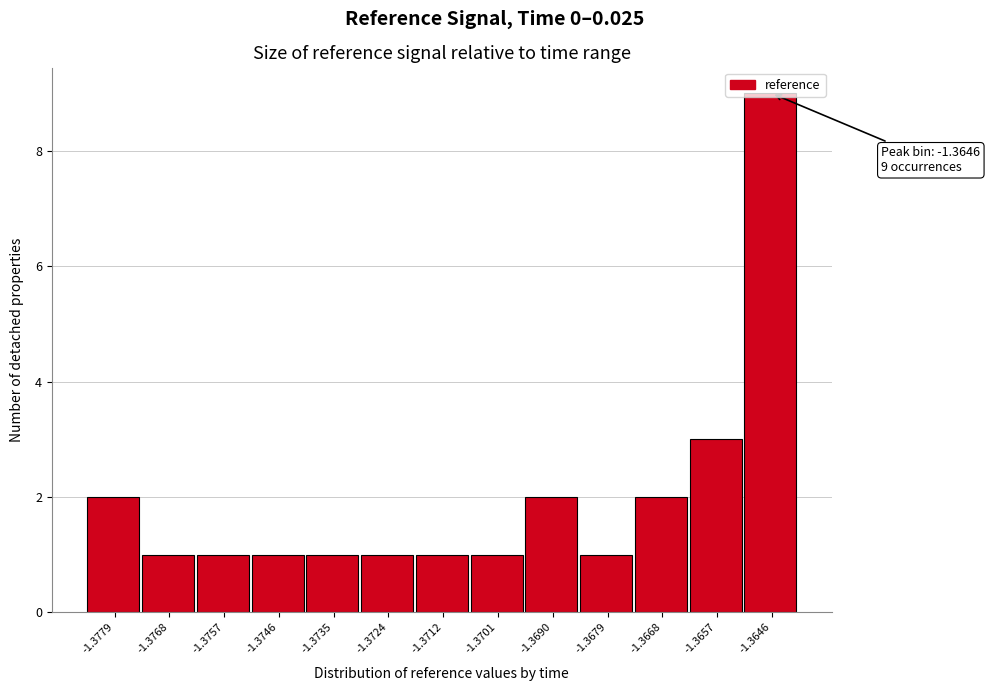

What is the sum of all values?

26